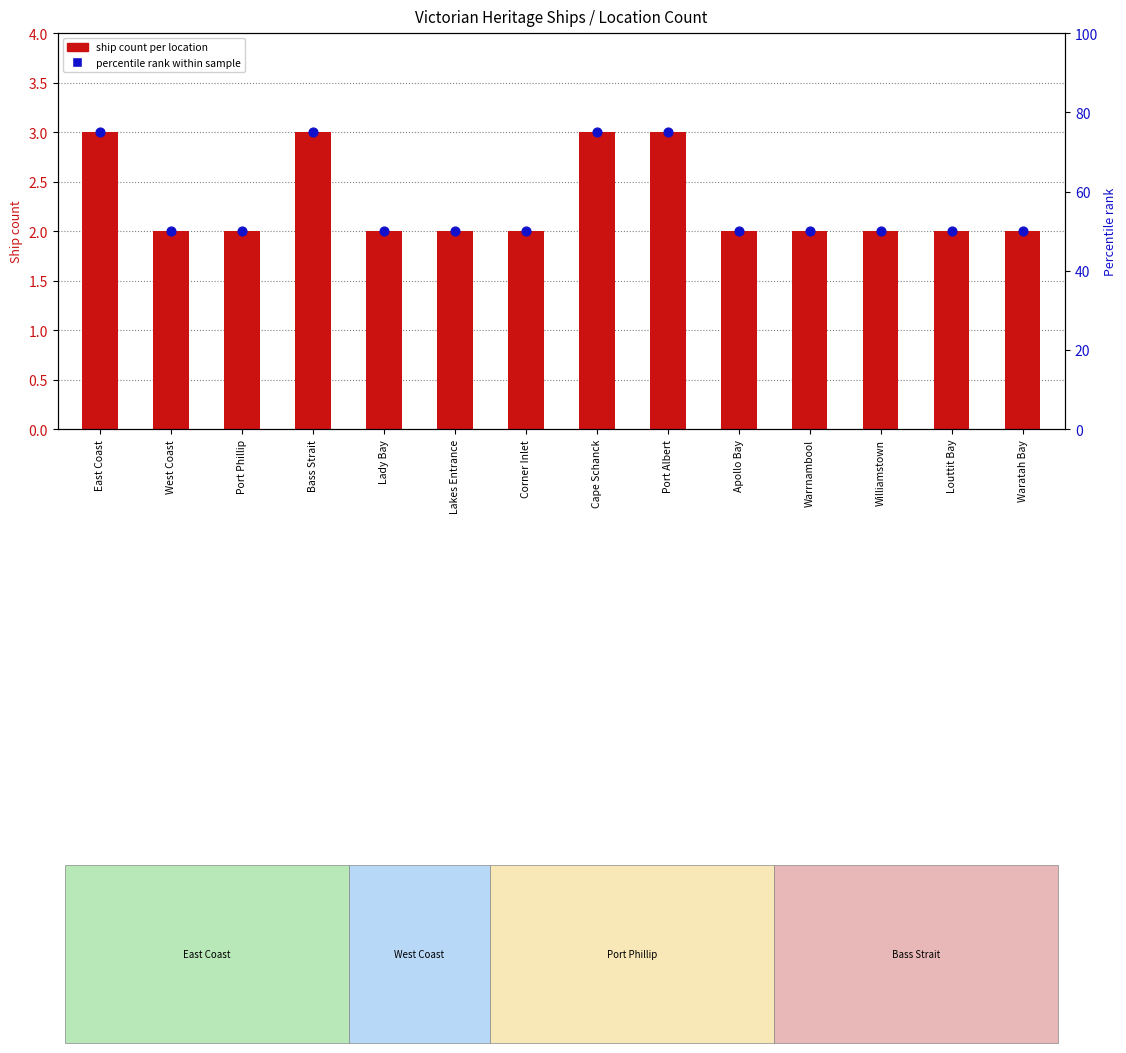

What is the total value across all series at Cape Schanck?

78